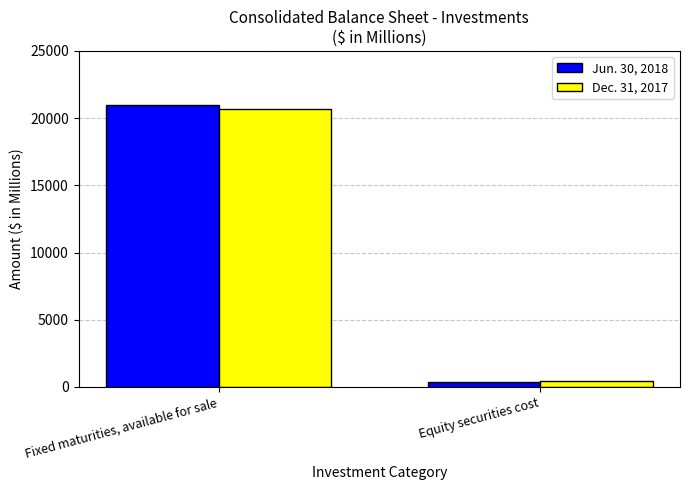

At which category is the sum across all series the highest?

Fixed maturities, available for sale